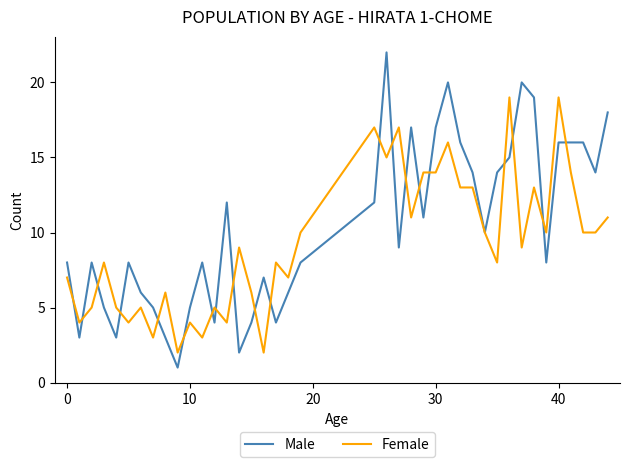

Which series has the largest range (max minus min)?

Male